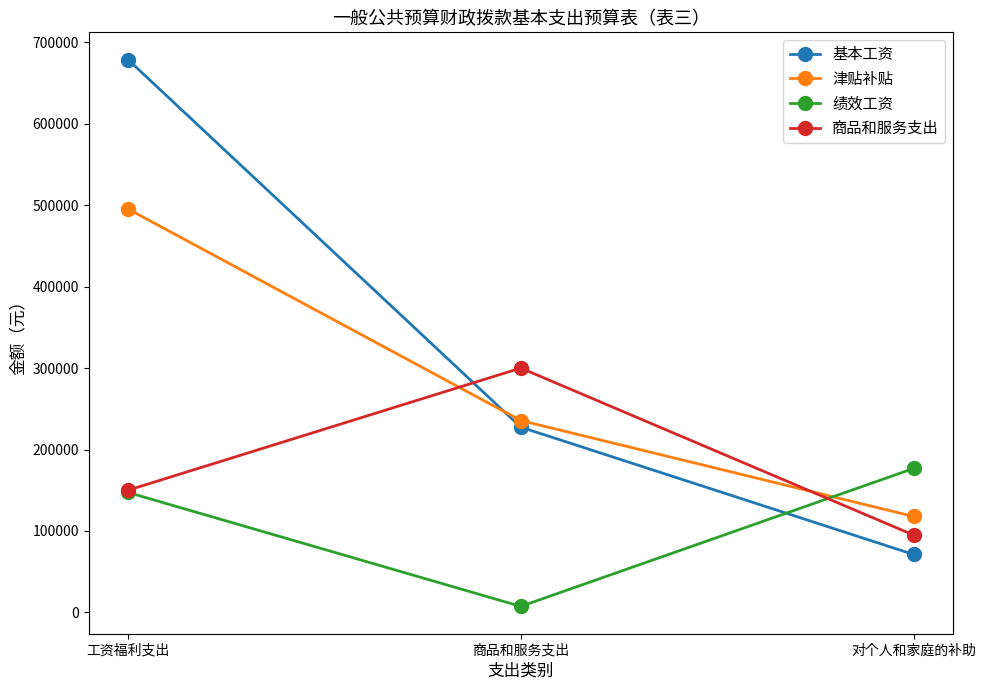

At which label is 基本工资 closest to 374904?

商品和服务支出